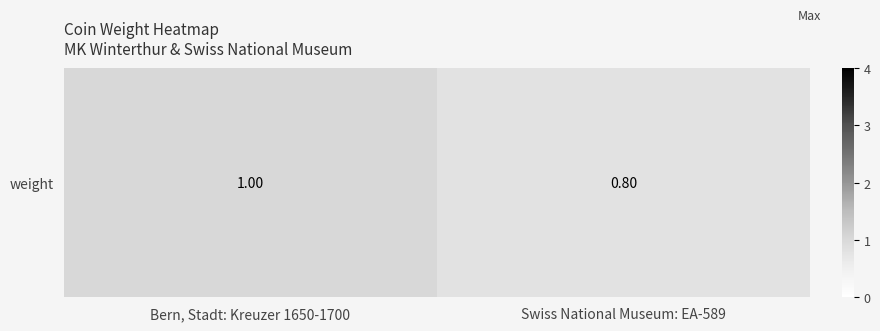

What value does the data have at Swiss National Museum: EA-589?

0.8